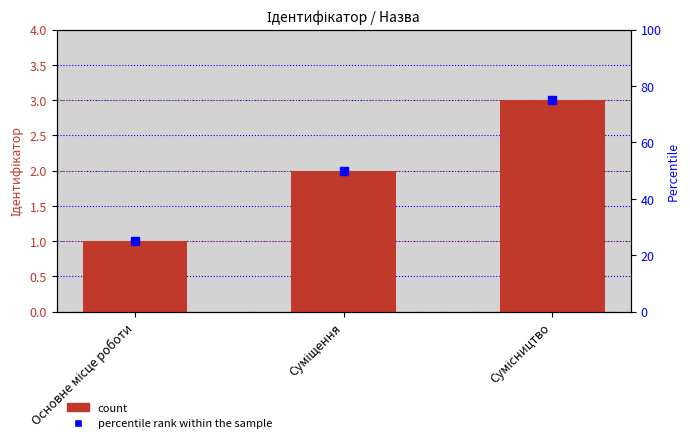

At which label does the data first exceed 2?

Сумісництво